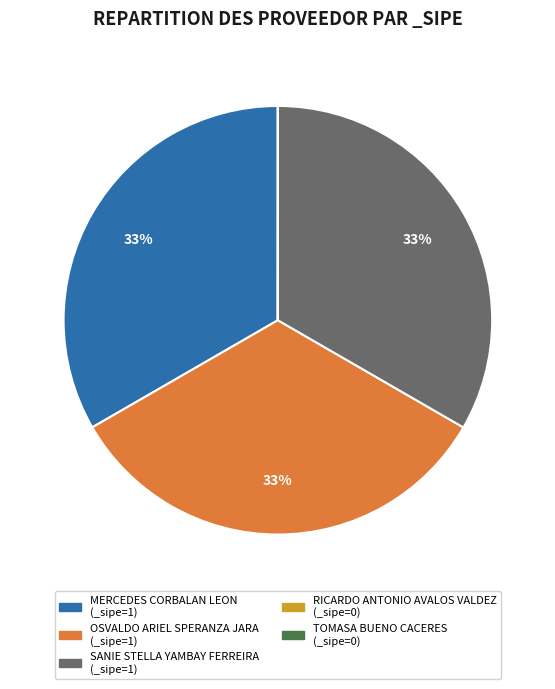

Is SANIE STELLA YAMBAY FERREIRA the majority of the pie?

No